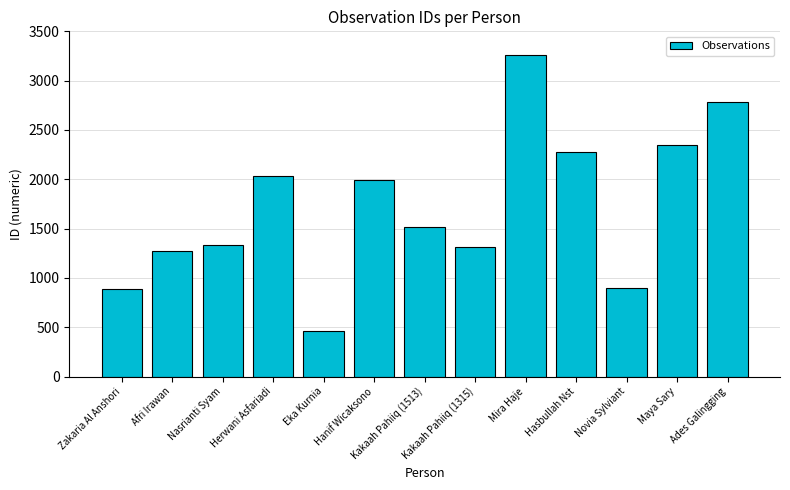

What is the smallest value displayed?

464